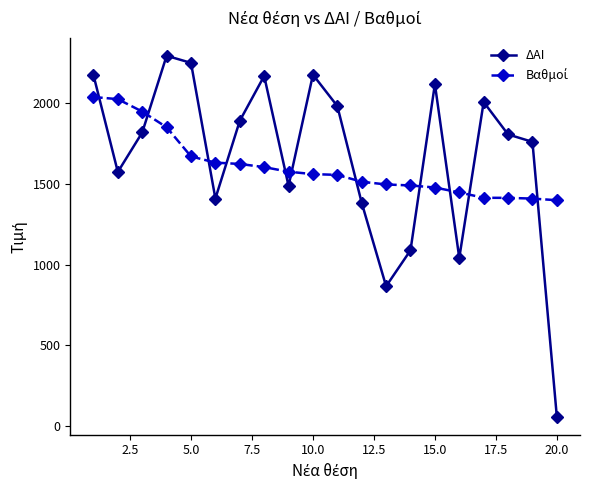

Which series has the widest spread of values?

ΔΑΙ